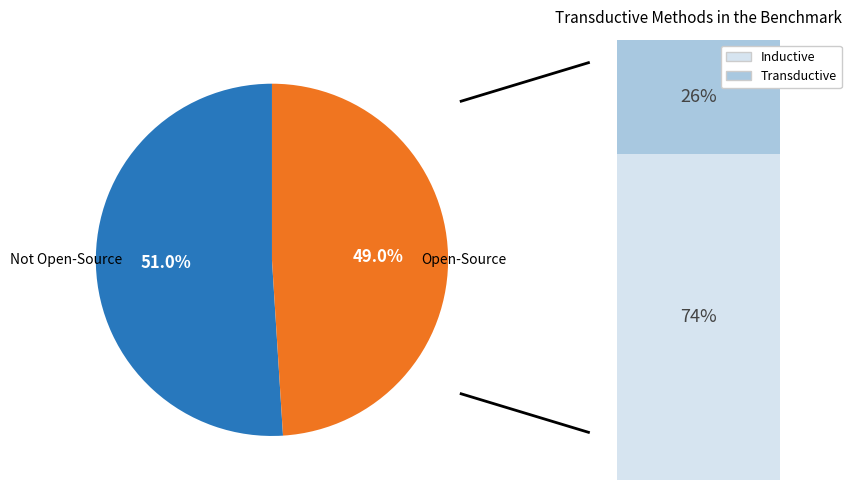

Is there any slice that represents more than half of the pie?

Yes